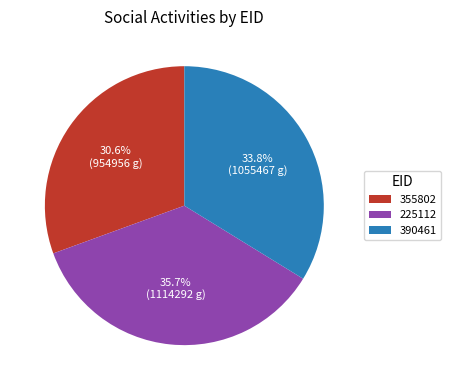

How many segments does this pie chart have?

3